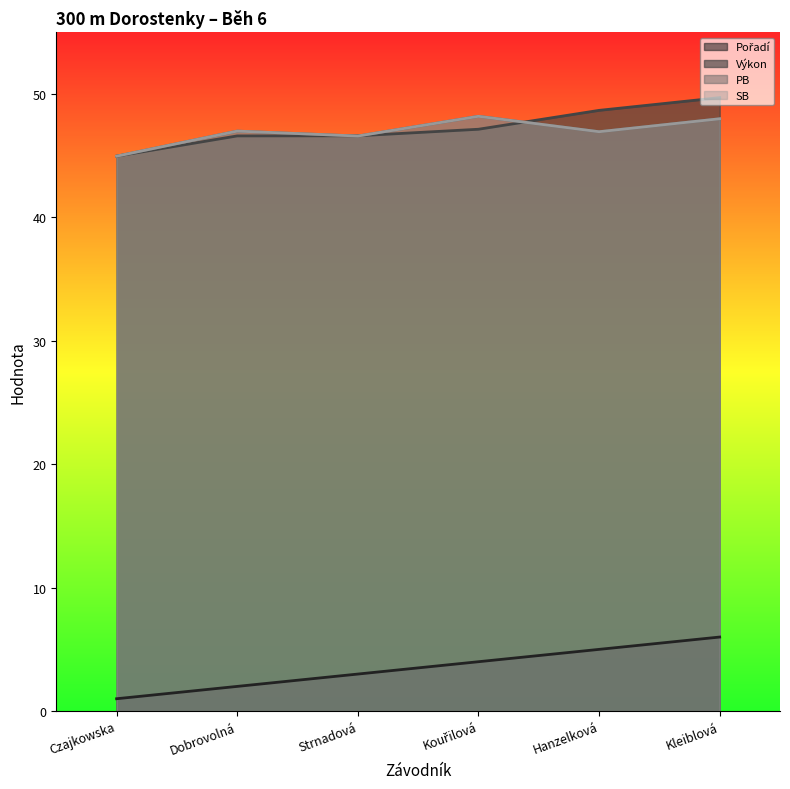

How many lines are shown in the chart?

4